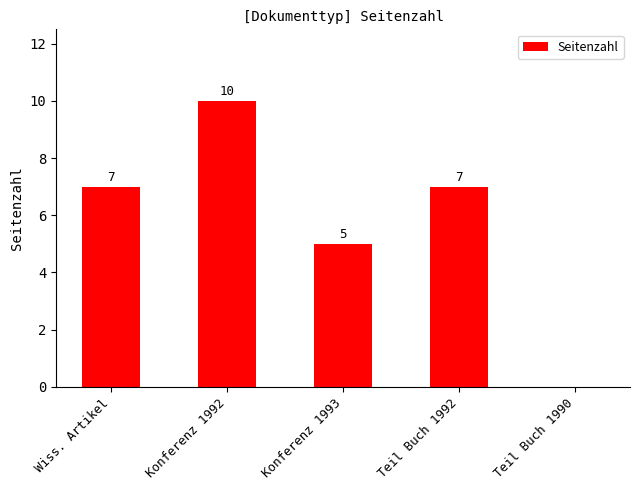

At which category does the chart reach its peak across all series?

Konferenz 1992